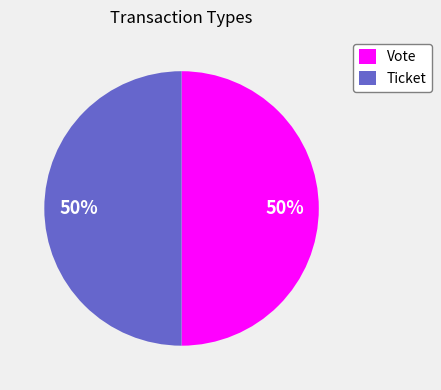

To the nearest percent, what is the combined percentage of Vote and Ticket?

100%